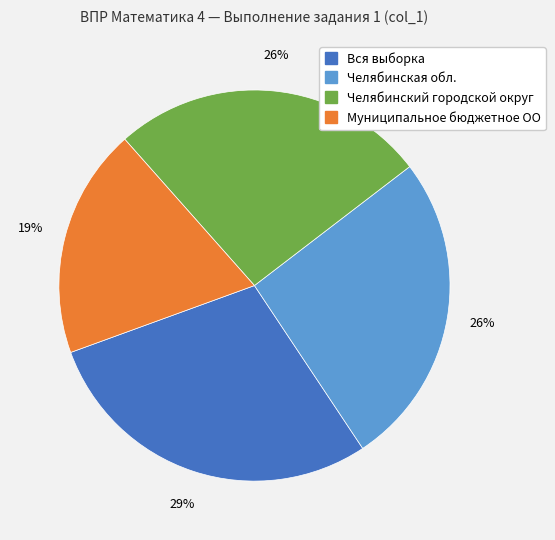

Does any single category account for the majority?

No